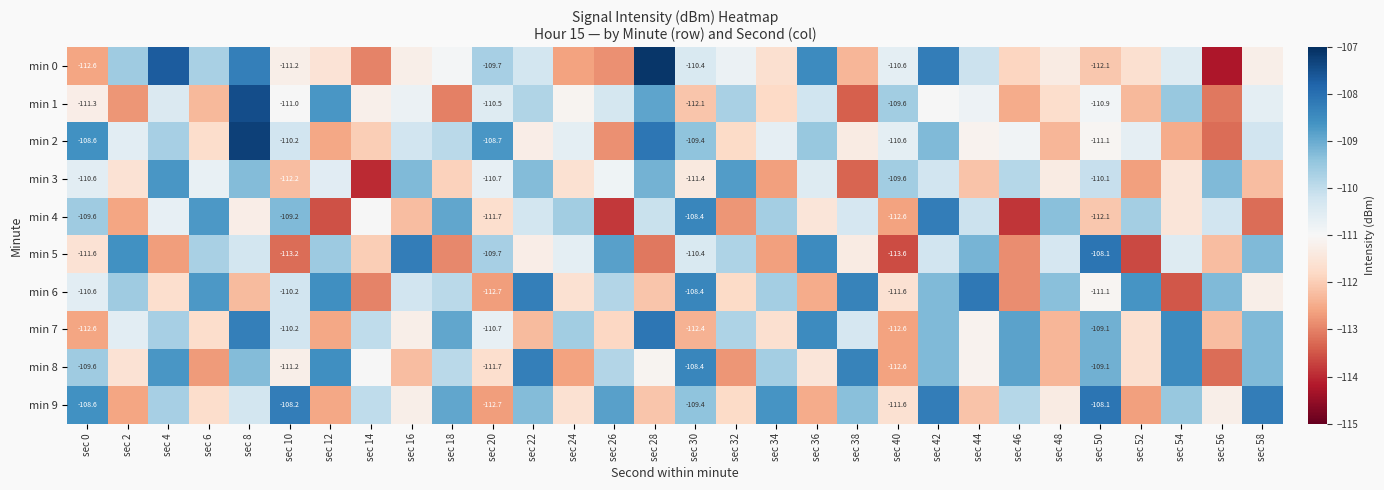

What is the maximum value shown in the chart?

-107.1